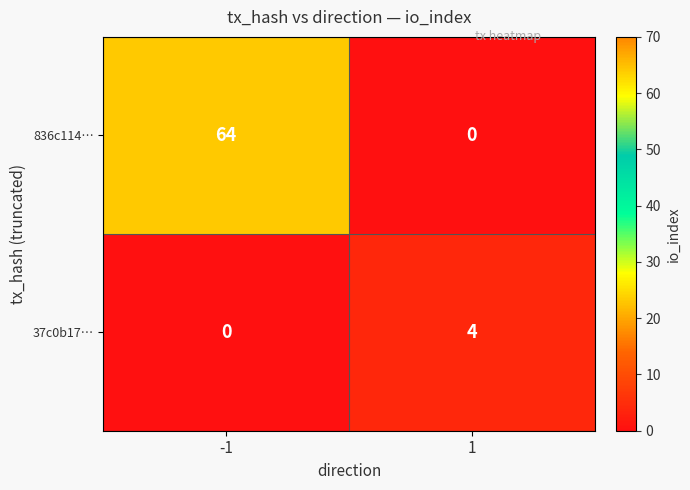

What is the greatest value displayed?

64